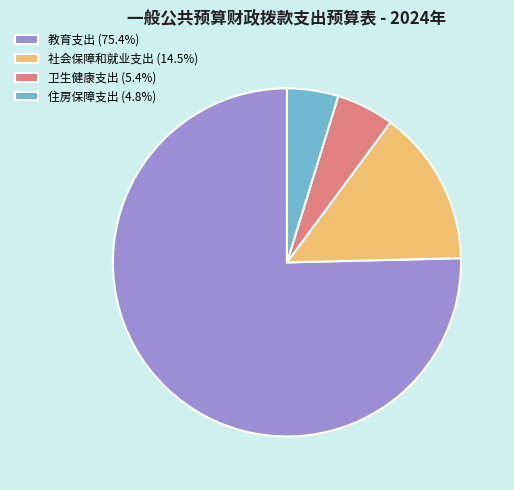

Is 住房保障支出 the majority of the pie?

No